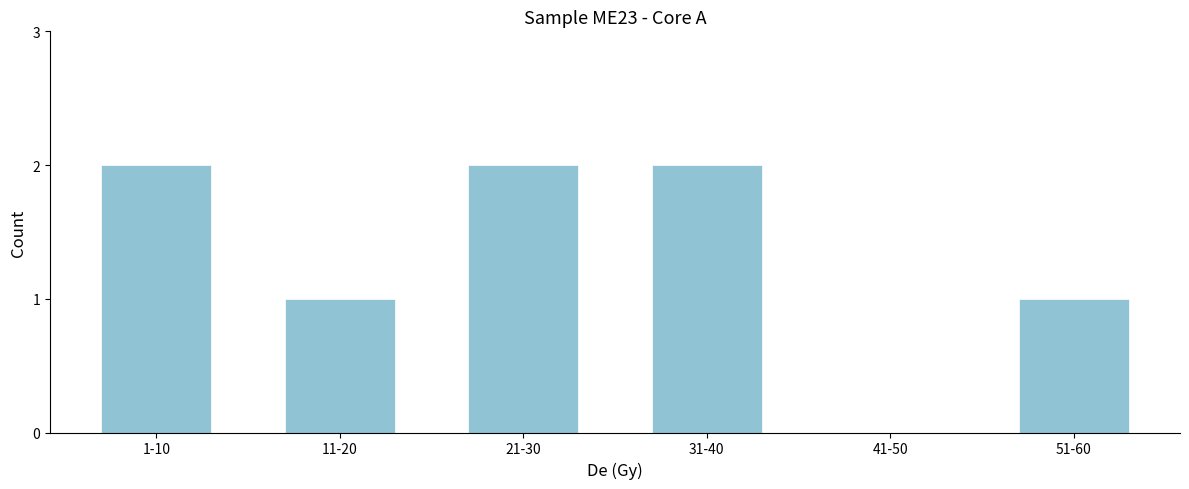

Reading right to left, what are all the values shown in this chart?

51-60=1	41-50=0	31-40=2	21-30=2	11-20=1	1-10=2